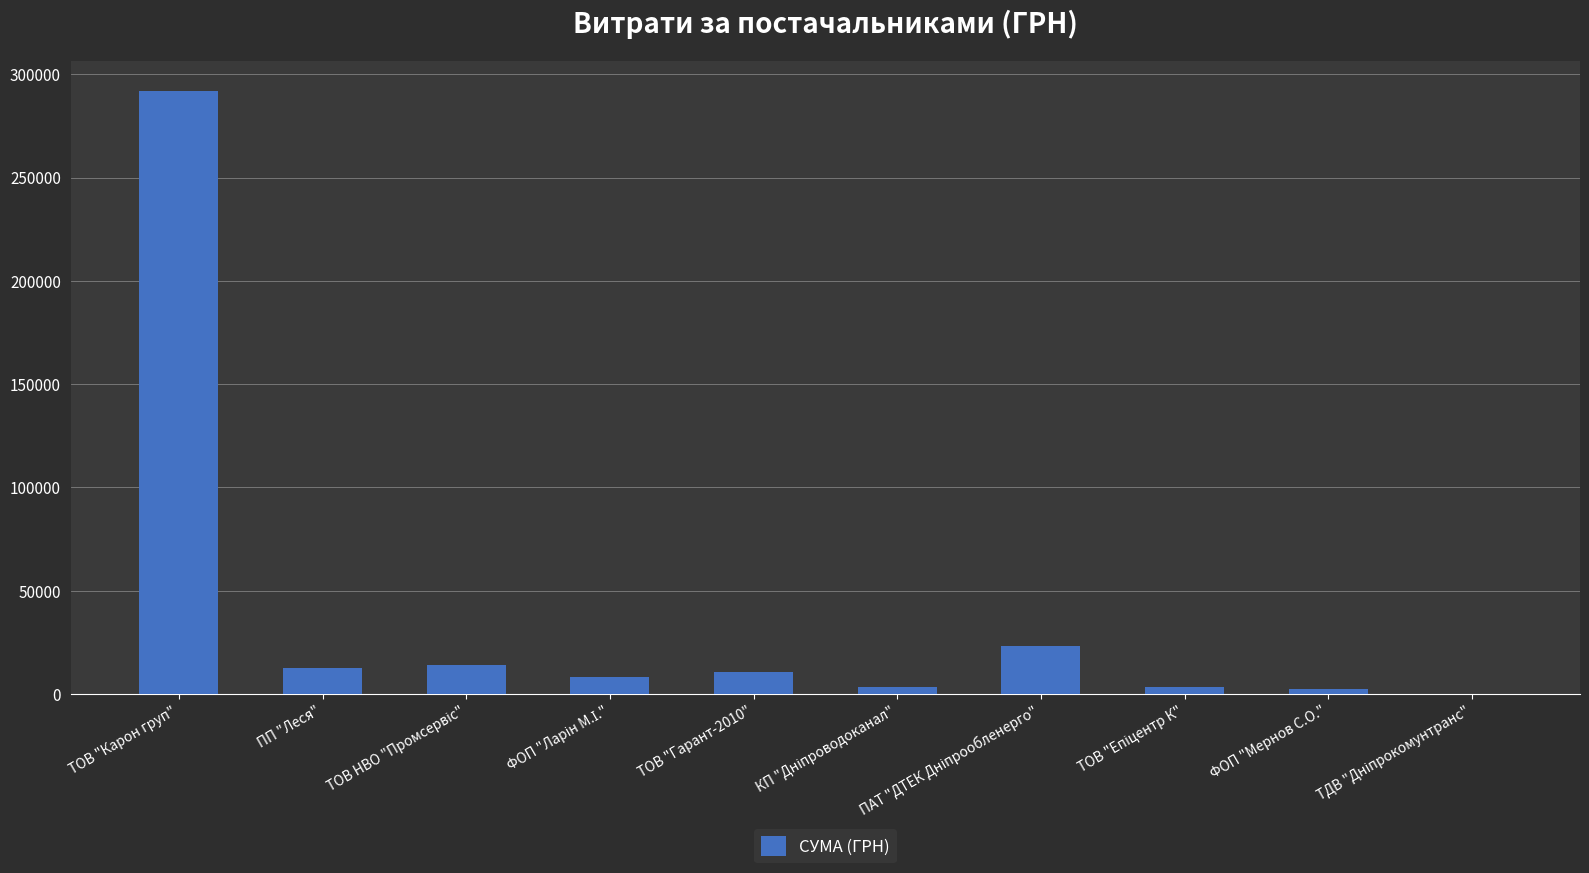

Which label corresponds to the largest value in the chart?

ТОВ "Карон груп"